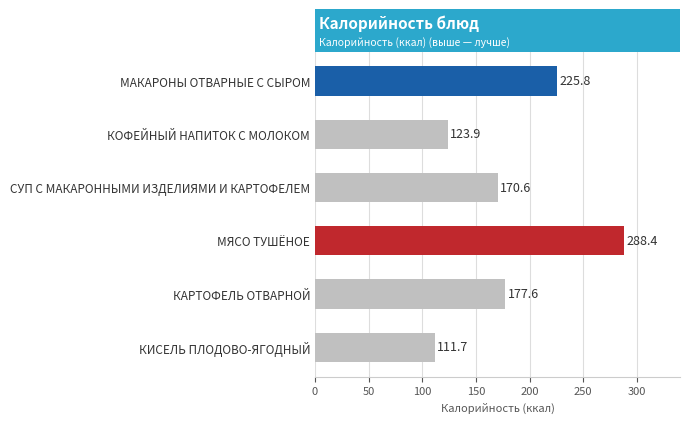

The value at КИСЕЛЬ ПЛОДОВО-ЯГОДНЫЙ is 195.4. True or false?

False